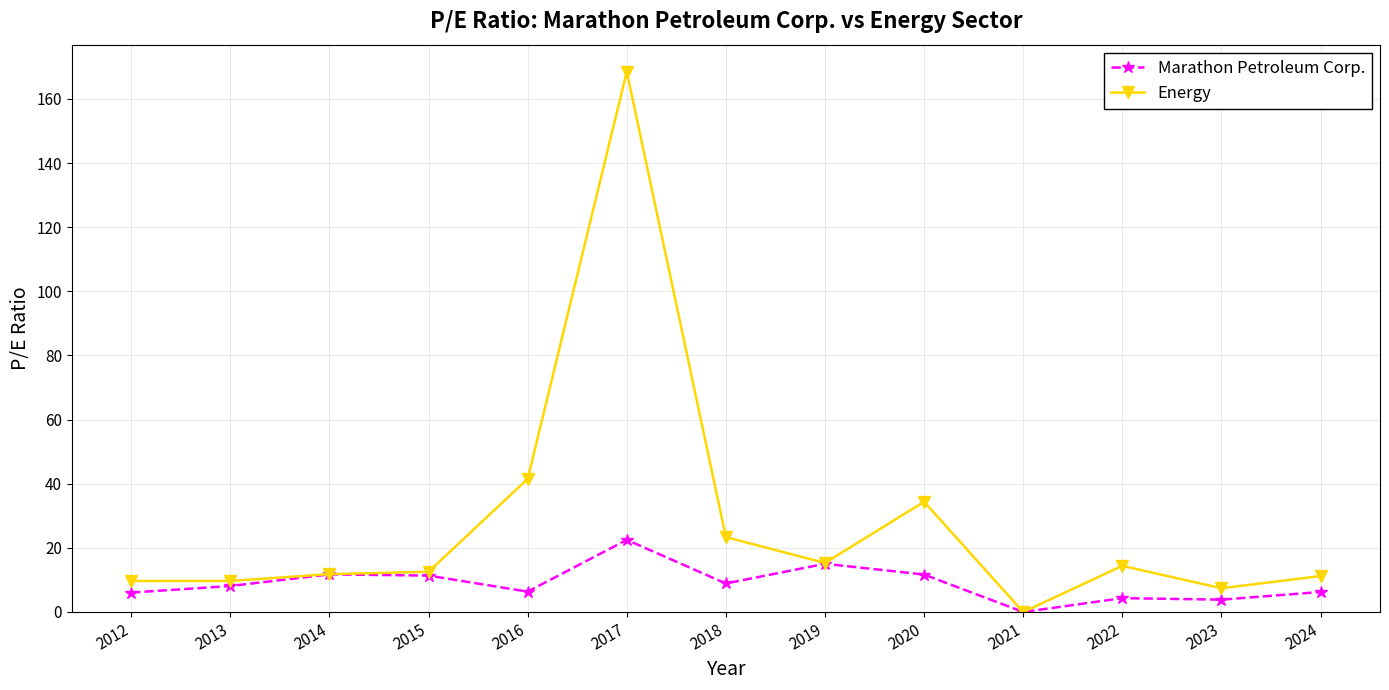

Which series has the largest range (max minus min)?

Energy